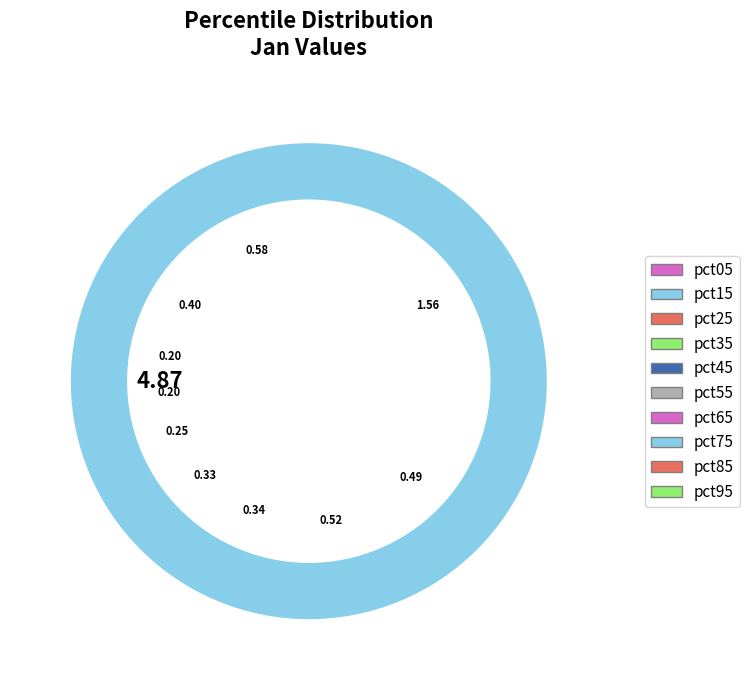

Between pct05 and pct25, which is larger?

pct05